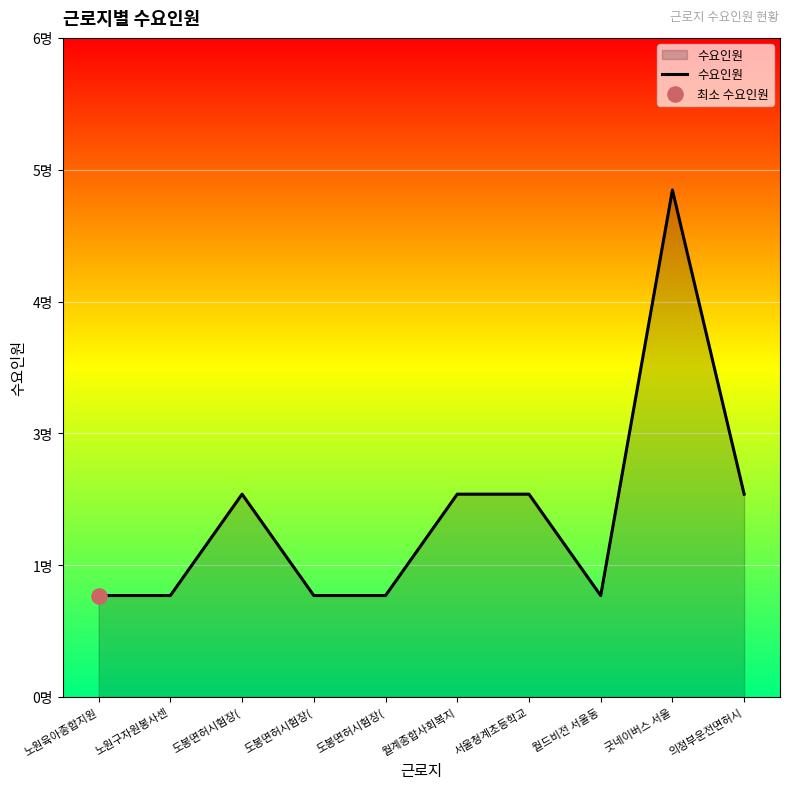

Approximately how many times larger is the value at 도봉면허시험장( compared to 월드비전 서울동?

1.0